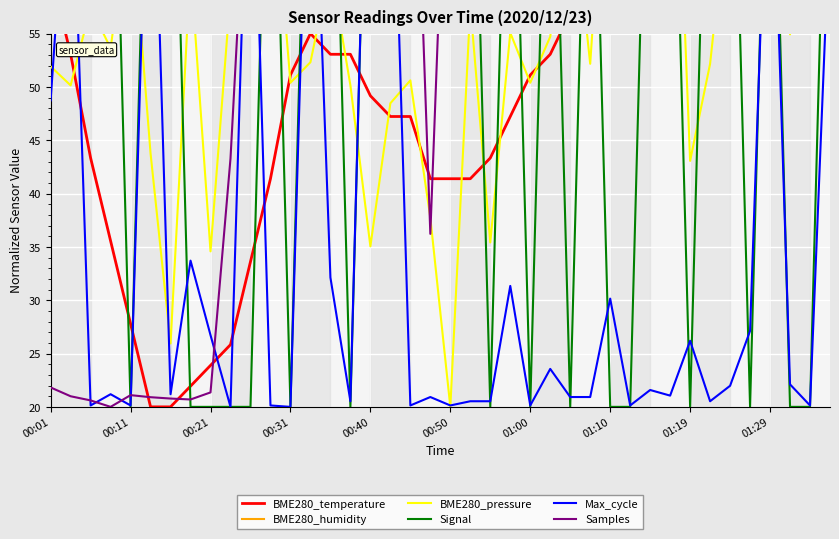

Between 00:50 and 01:10, which series saw the biggest shift?

Signal